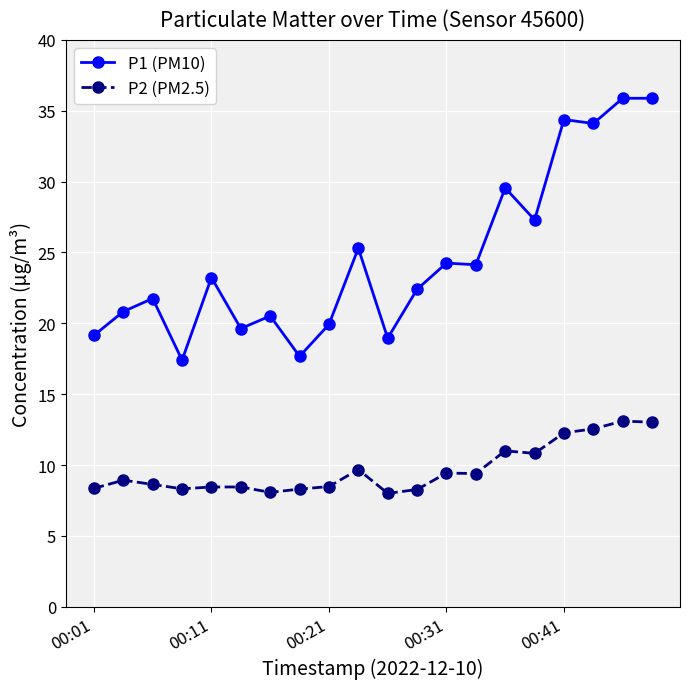

Rank the series by their average value, from lowest to highest.

P2 (PM2.5), P1 (PM10)